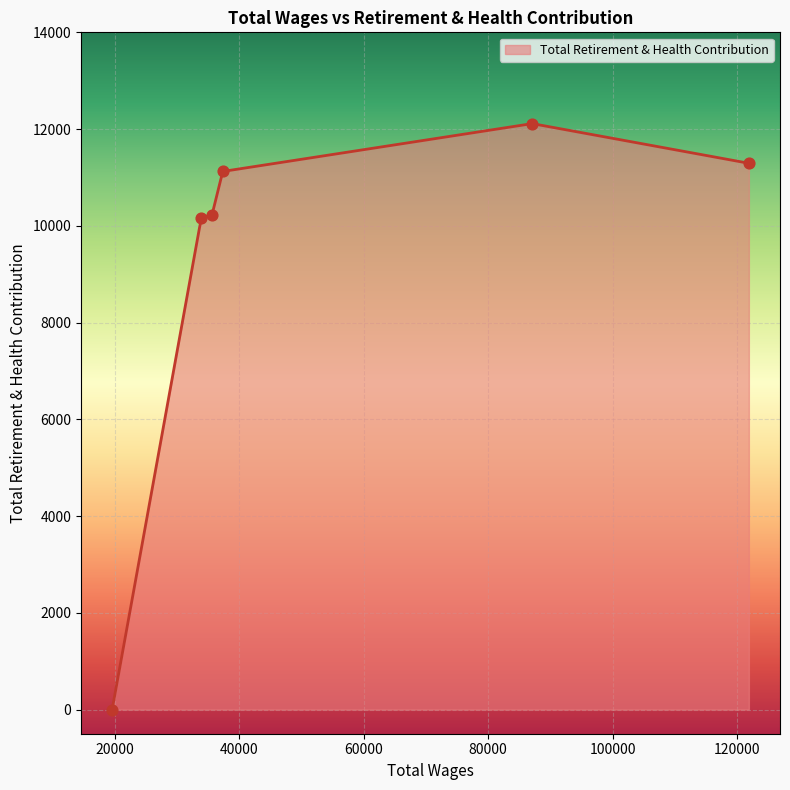

What is the ratio of the value at 87069.0 to the value at 33925.0?

1.2